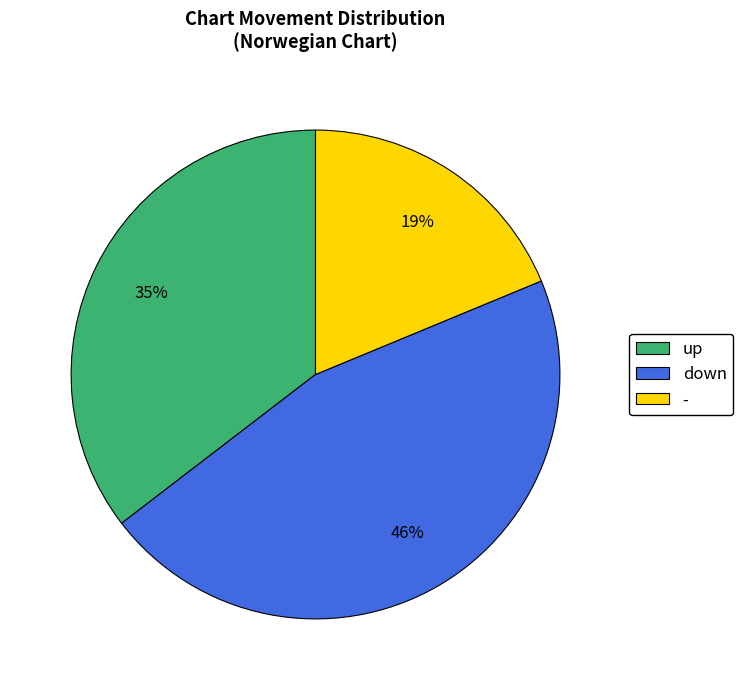

Does any single category account for the majority?

No